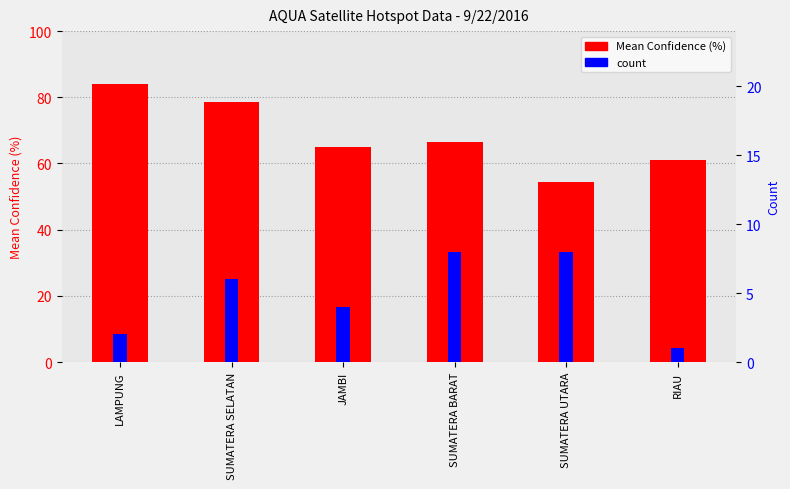

List the series in order of their overall mean, highest first.

Mean Confidence (%), count